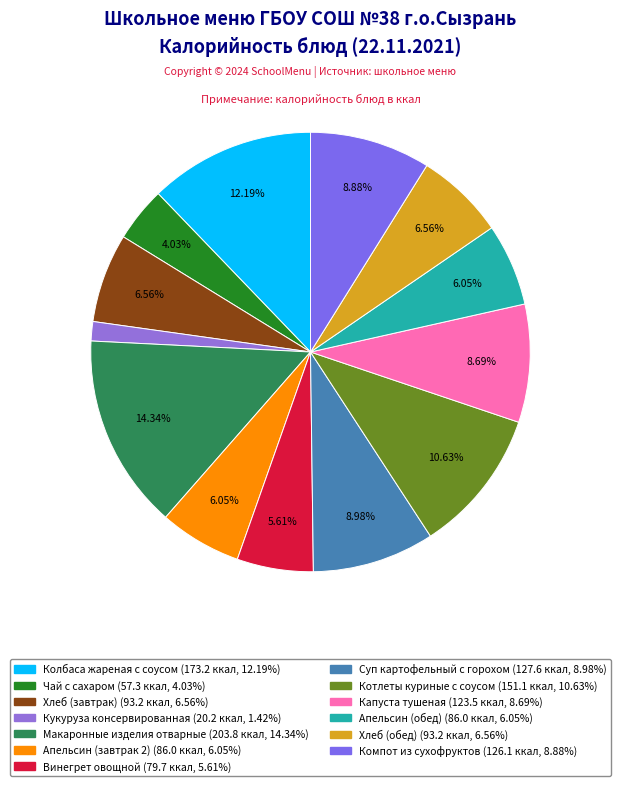

What percentage is NOT represented by Макаронные изделия отварные?

85.7%